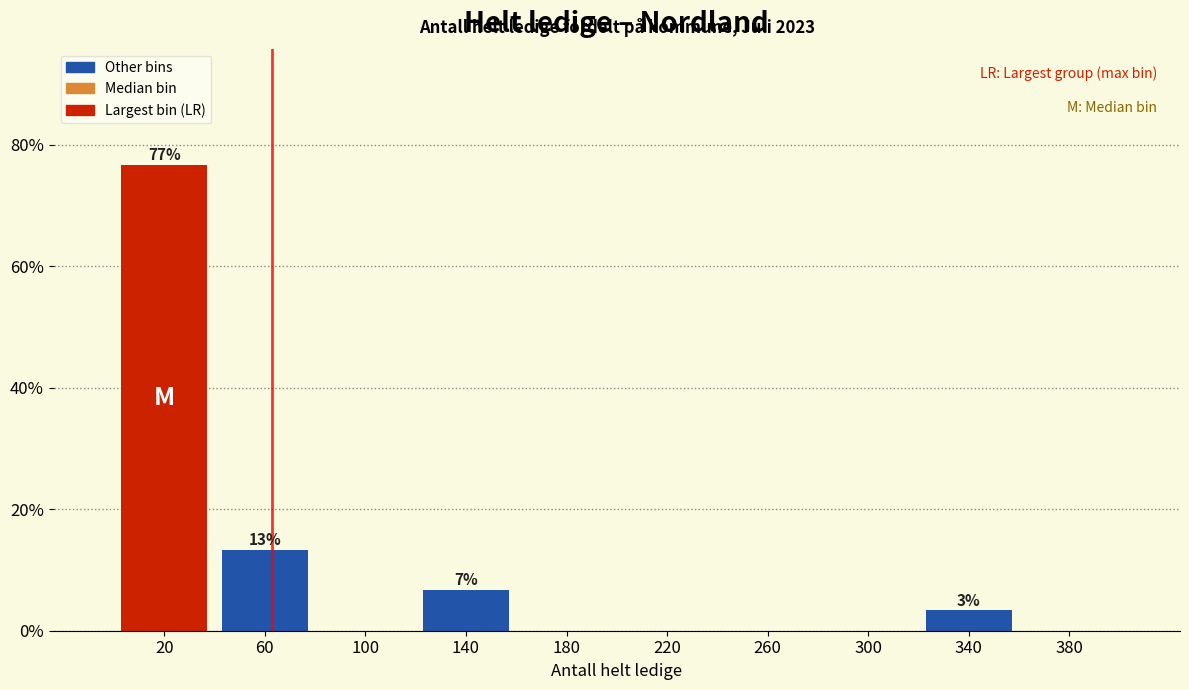

Over which range of the x-axis is the bar tallest?

0 to 40